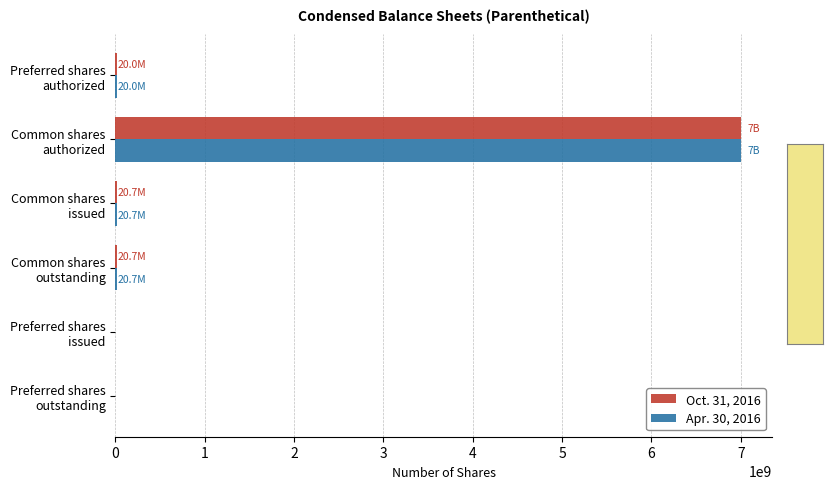

What are all the series names shown in the legend?

Oct. 31, 2016, Apr. 30, 2016